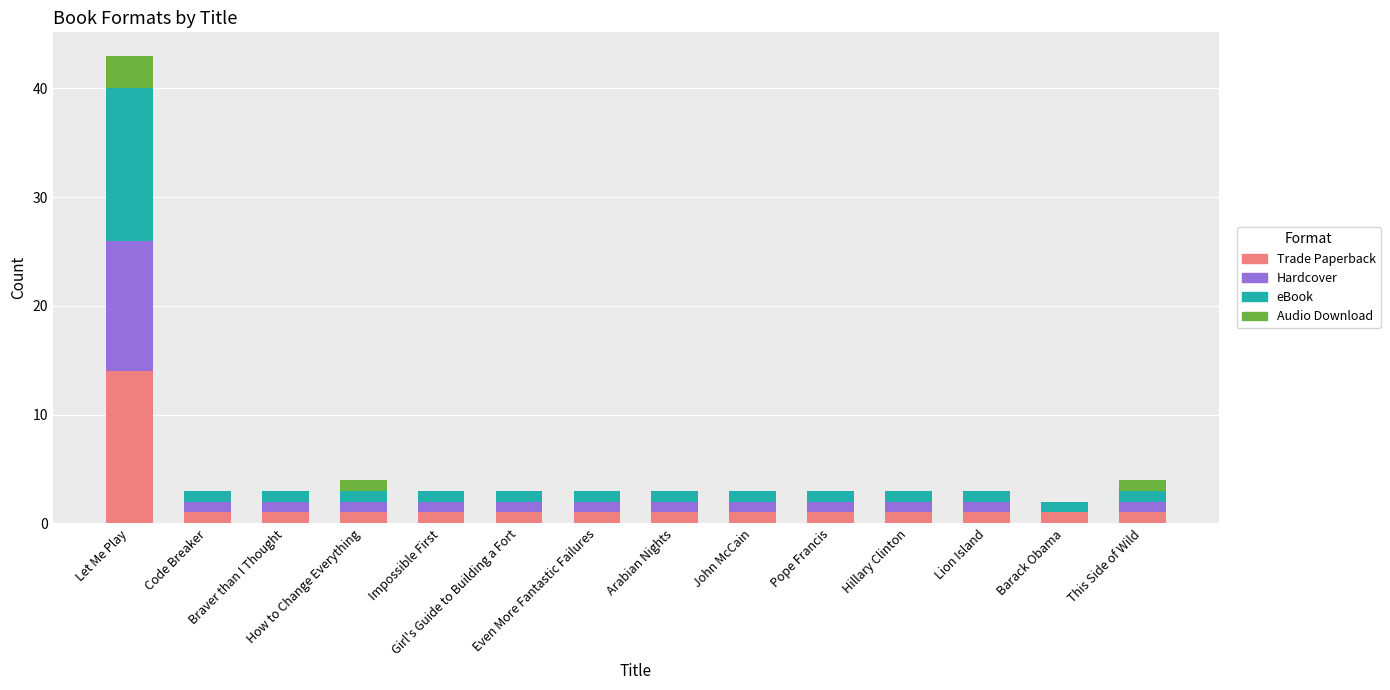

Where does the Hardcover series first go above 1?

Let Me Play